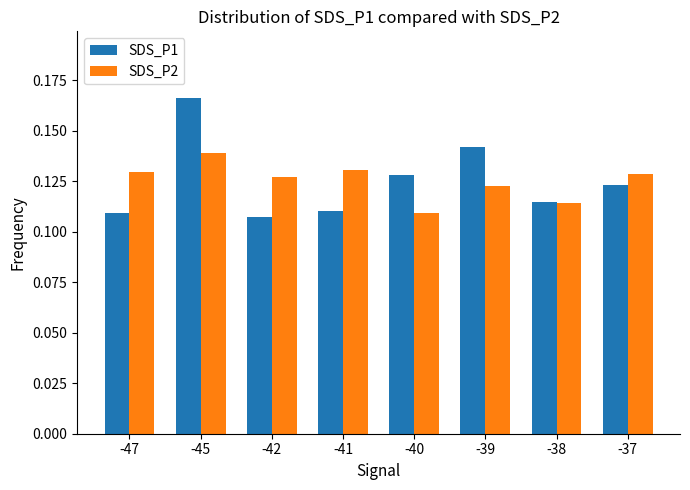

At which category is the sum across all series the highest?

-45